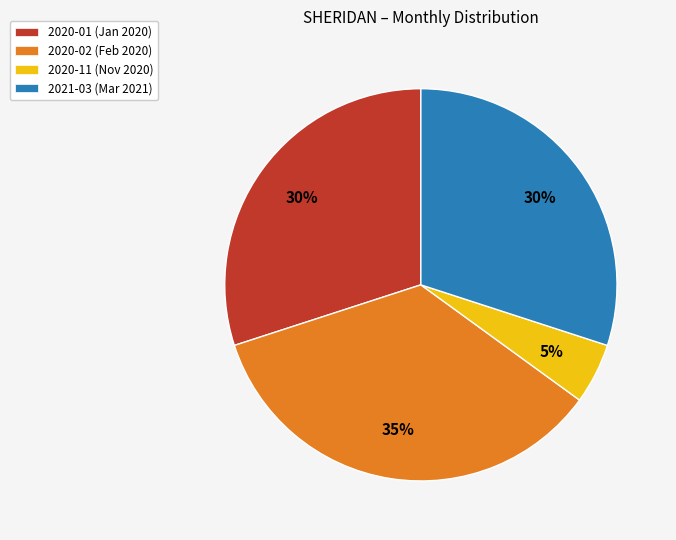

Does 2020-11 account for over 50% of the chart?

No